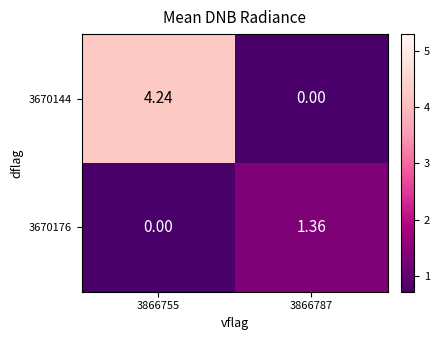

What is the difference between the highest and lowest values at 3866755?

4.2